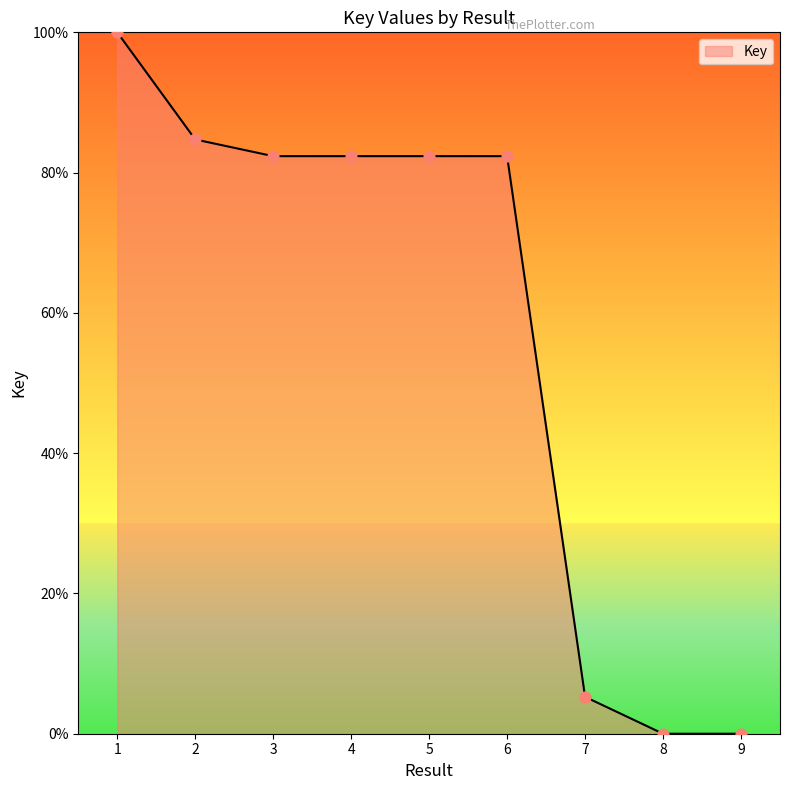

What is the change in value from 2 to 8?

-84.7